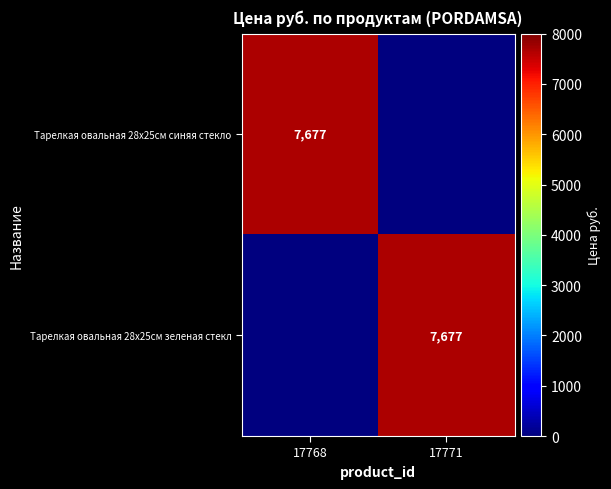

Is it true that Тарелкая овальная 28х25см синяя стекло equals 12669 at 17768?

False